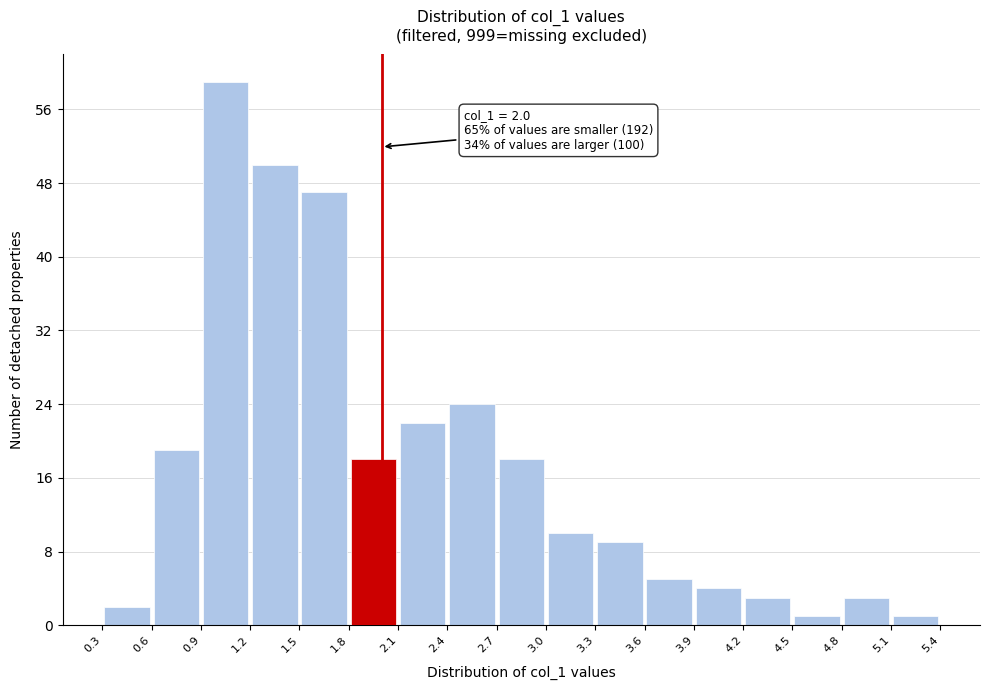

Which range on the x-axis has the tallest bar?

0.9 to 1.2